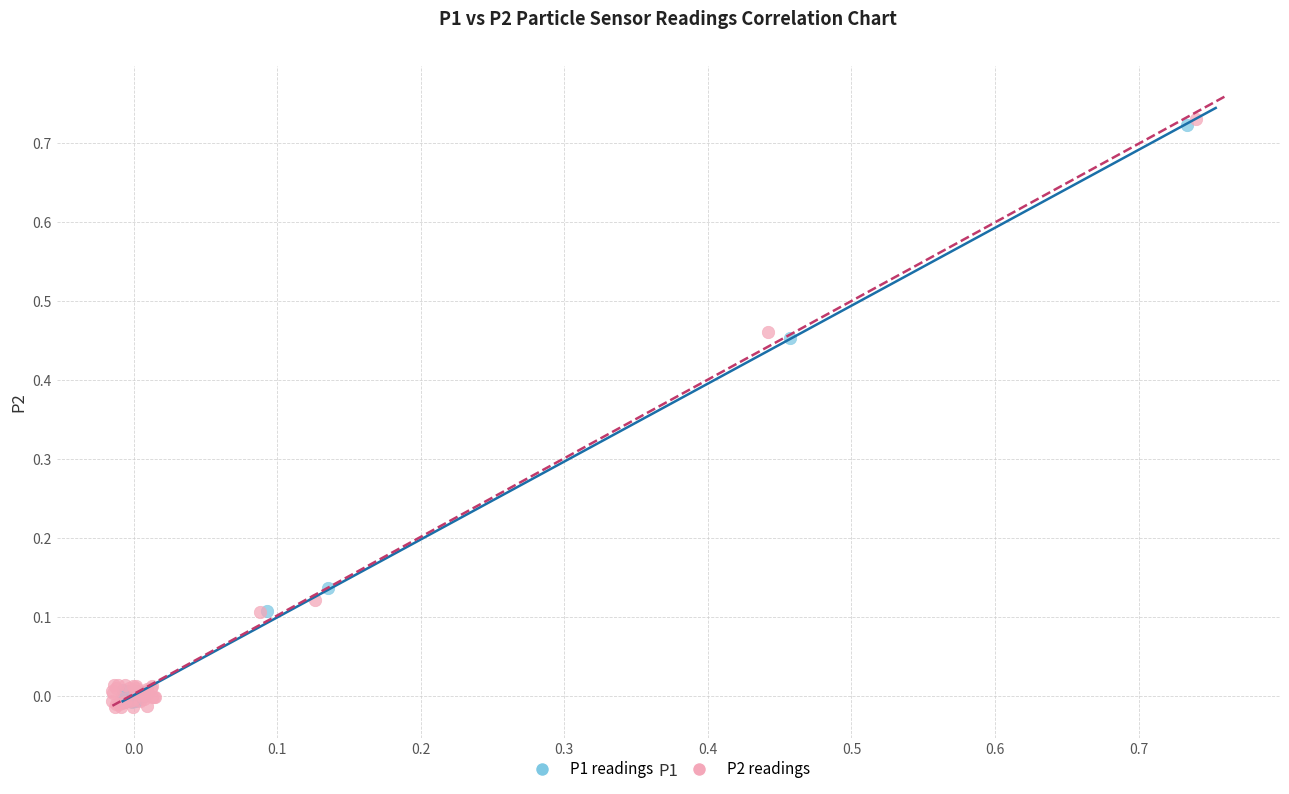

Which series has the largest Y range (max minus min)?

P2 readings